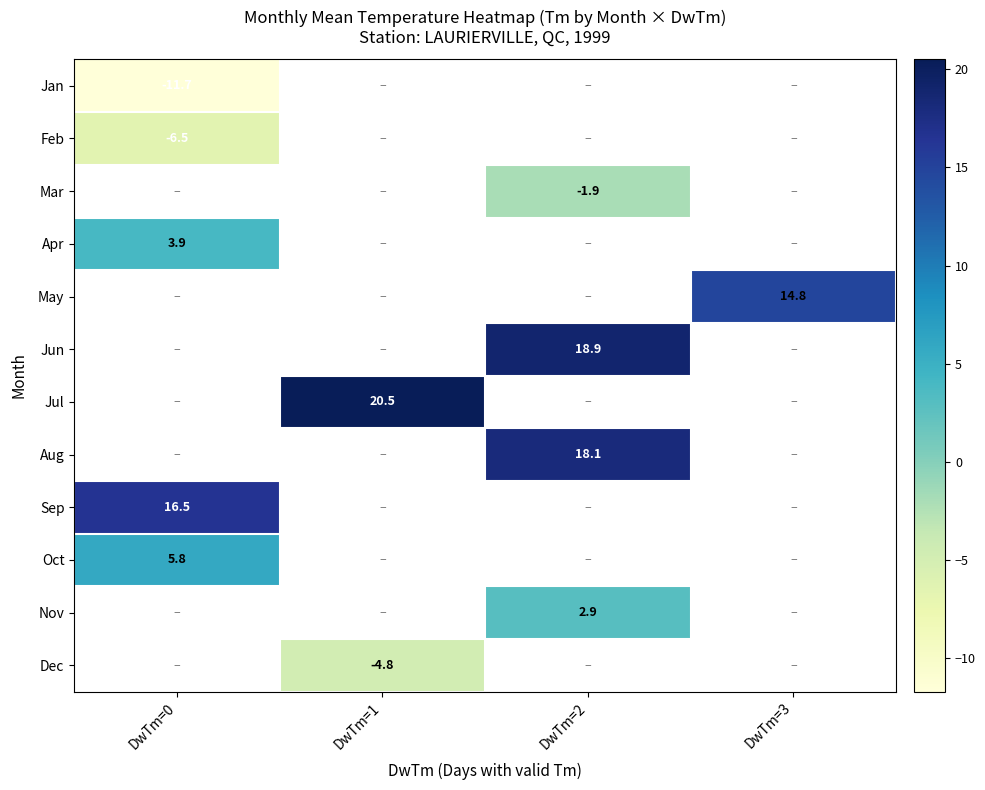

At which label is Oct closest to 5?

DwTm=0